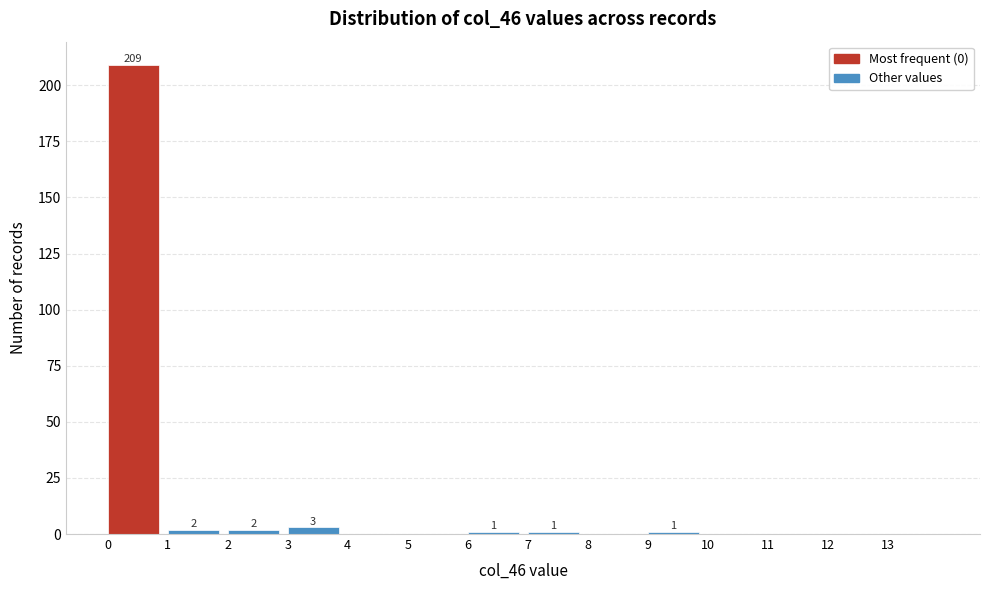

Over which range of the x-axis is the bar tallest?

0 to 1